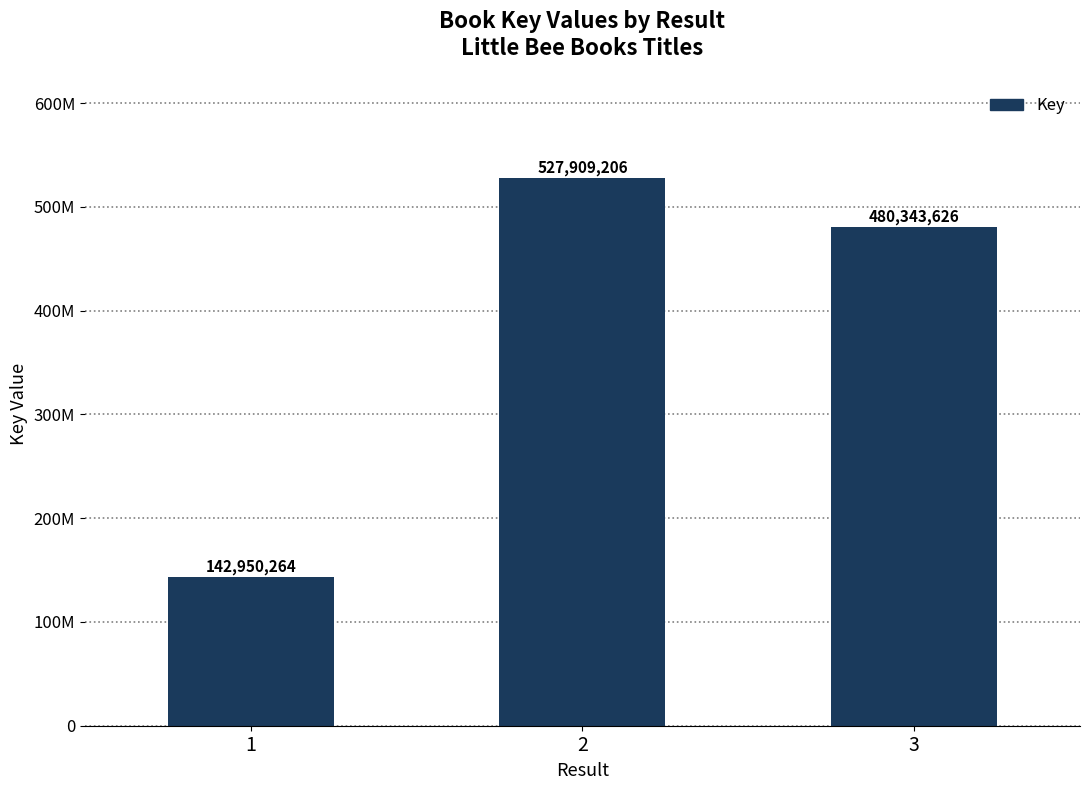

Reading right to left, list all the values displayed in this chart.

480343626	527909206	142950264